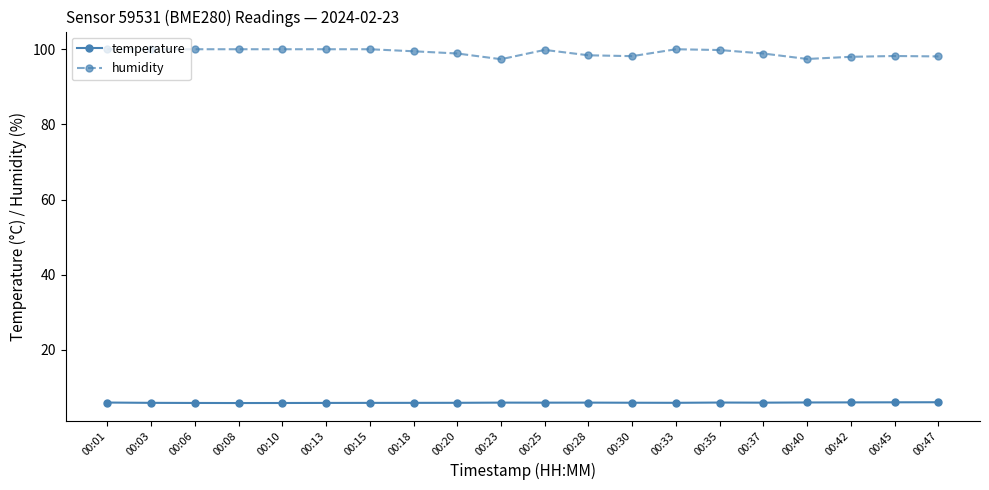

What is the average value of the temperature series?

6.0